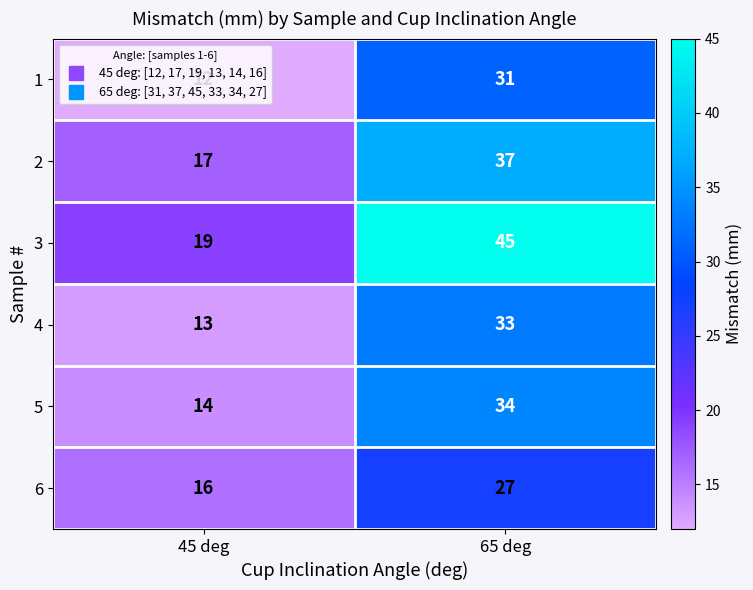

How many distinct data groups are displayed?

6